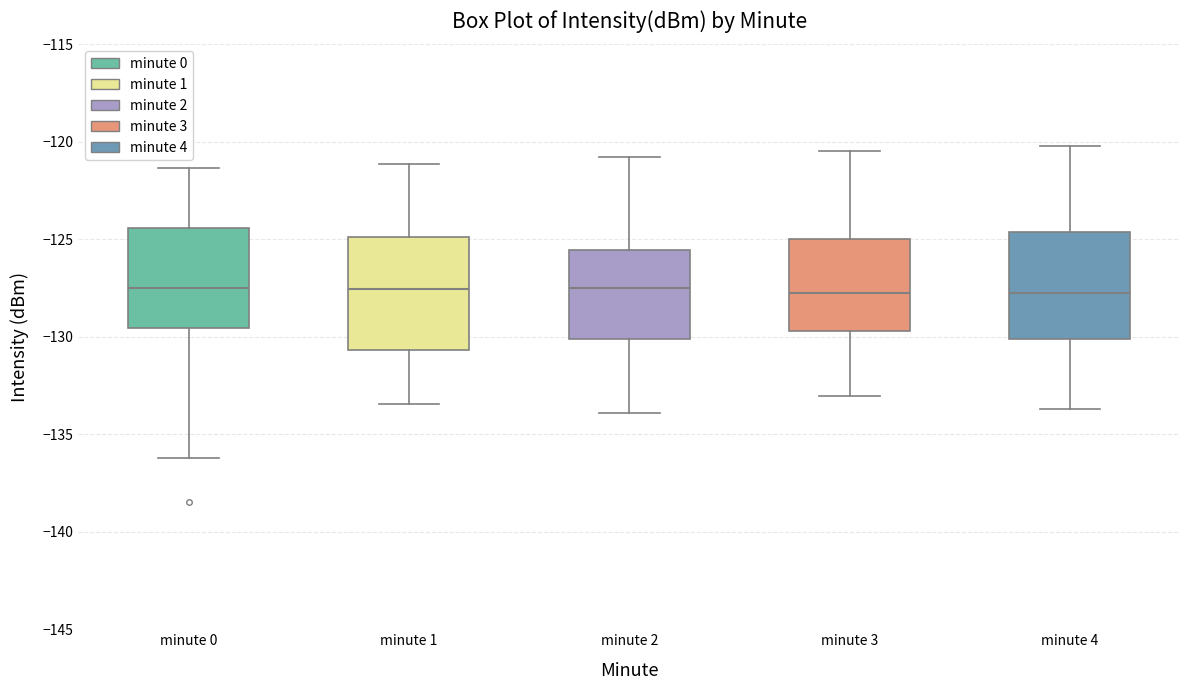

Where is the lower edge of the box for minute 1 on the y-axis? The values are not printed on the chart, so give them approximately, as read against the axis.

-130.5